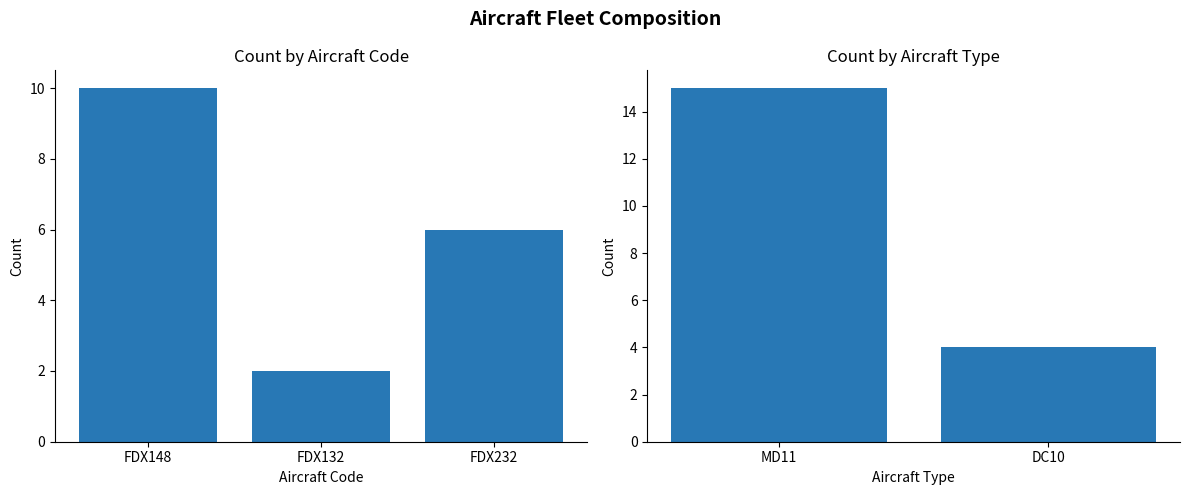

What position from the right is MD11?

2